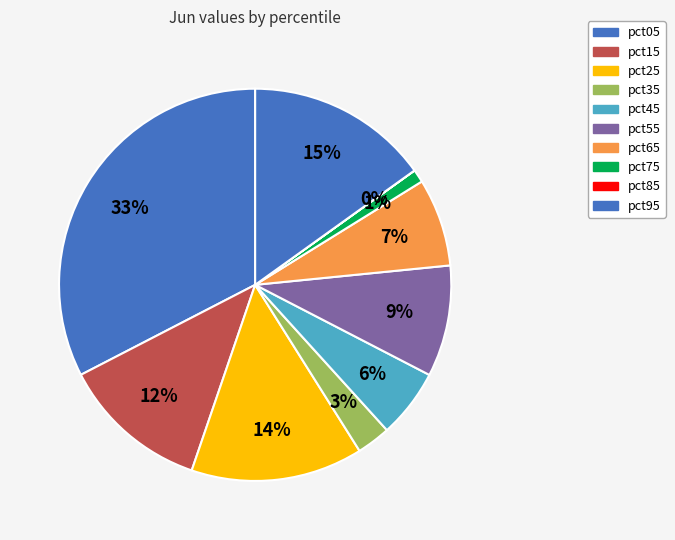

Is there any slice that represents more than half of the pie?

No